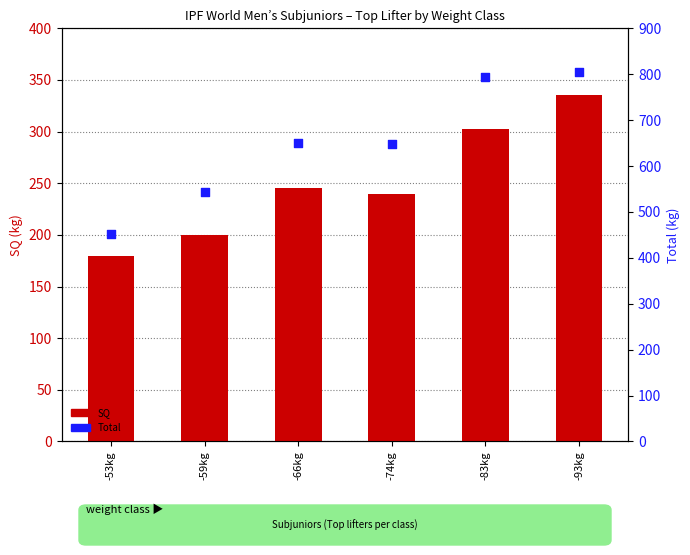

Which series contains the highest Y value?

Total